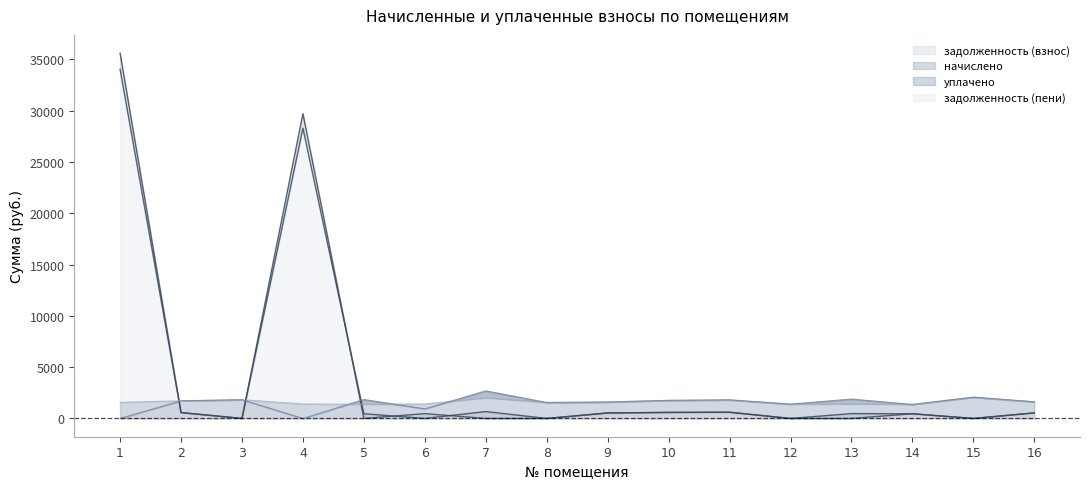

Reading left to right, extract all data points from this chart.

задолженность (взнос): 34025.2	573.1	0.0	28284.6	460.7	0.0	672.1	0.0	534.0	587.8	603.7	0.0	472.9	455.8	0.0	541.4
начислено: 1569.1	1719.4	1825.7	1411.4	1382.1	1411.4	2016.3	1558.0	1602.0	1763.3	1811.0	1396.7	1418.7	1367.4	2074.9	1624.0
уплачено: 0.0	1719.4	1825.7	0.0	1842.8	940.9	2688.4	1558.0	1602.0	1763.3	1811.0	1396.7	1891.6	1367.4	2074.9	1624.0
задолженность (пени): 35594.2	573.1	0.0	29696.0	0.0	470.5	0.0	0.0	534.0	587.8	603.7	0.0	0.0	455.8	0.0	541.4